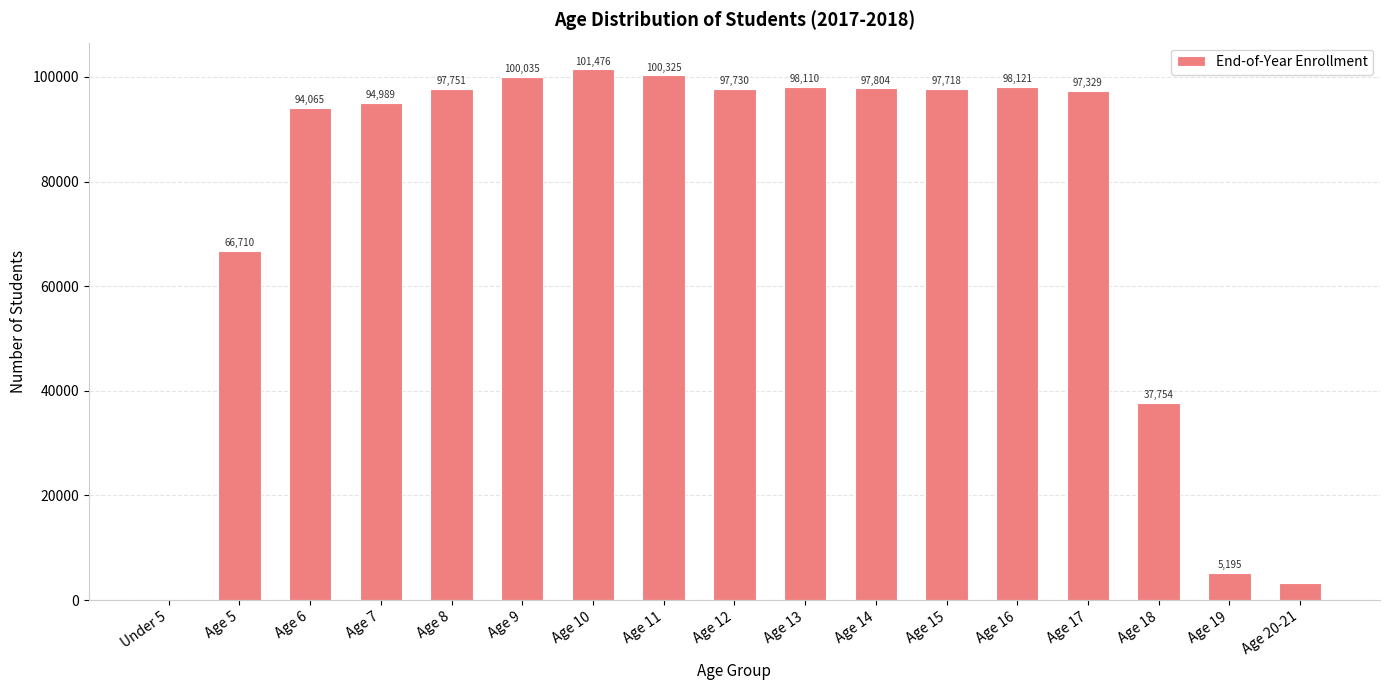

What is the maximum value shown in the chart?

101476